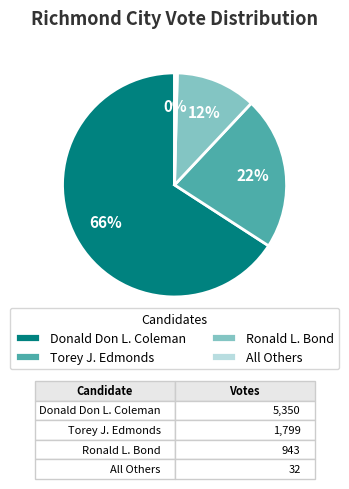

What percentage is the Torey J. Edmonds slice, to the nearest percent?

22%